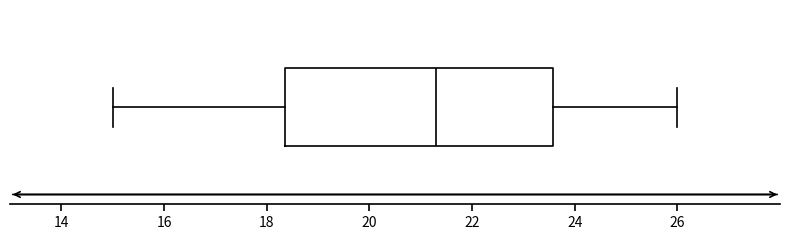

Read this box plot against the x-axis: the position of the median line, the range covered by the box, and the ends of both whiskers. The values are not printed on the chart, so give them approximately, as read against the axis.

median 21.2, box 18.4 to 23.6, whiskers 15.0 to 26.0